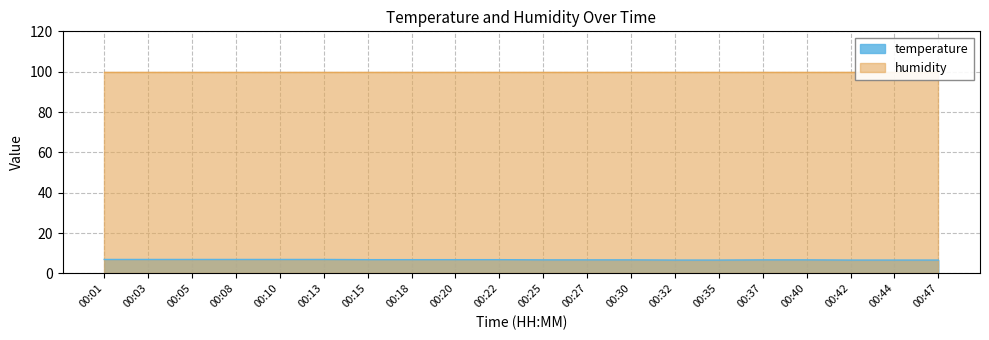

Which has a higher value, 00:22 or 00:40?

00:22